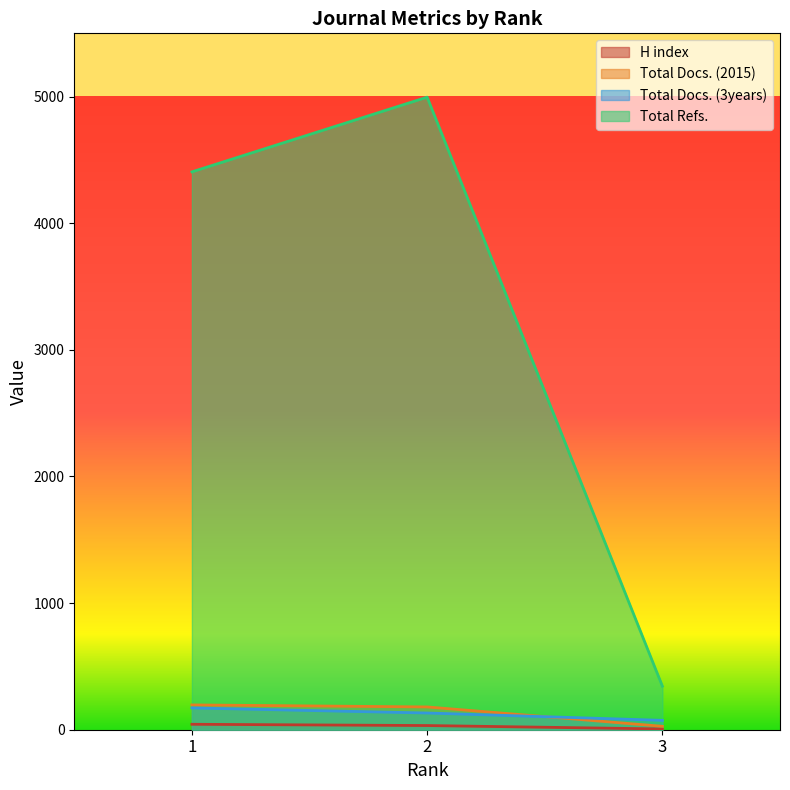

The Total Docs. (2015) series shows 102 at 2. True or false?

False